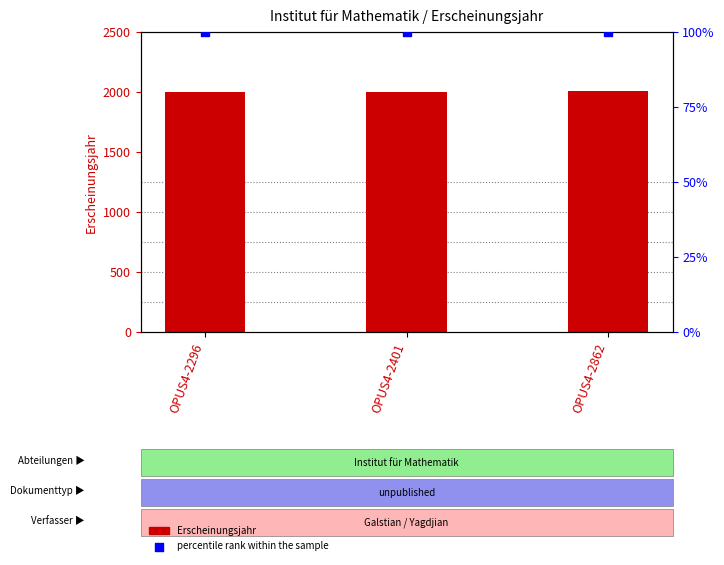

Which series reaches the minimum Y coordinate?

percentile rank within the sample